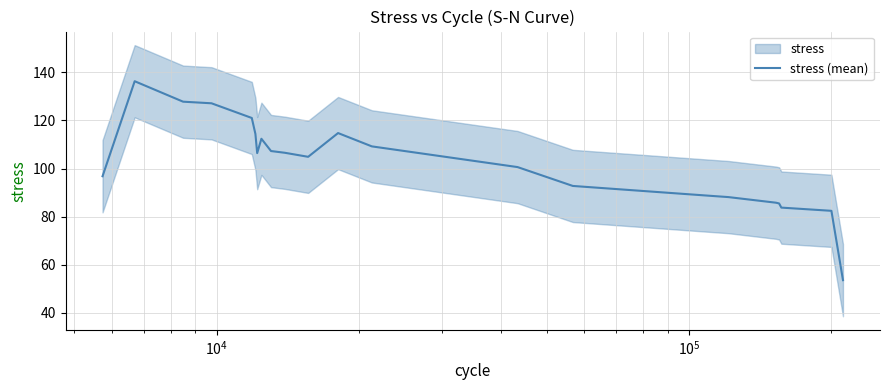

True or false: the data has more than 1 interior local peaks.

True